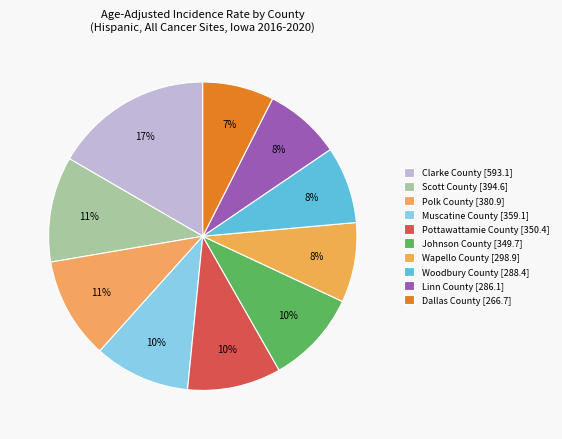

How many slices are in this pie chart?

10